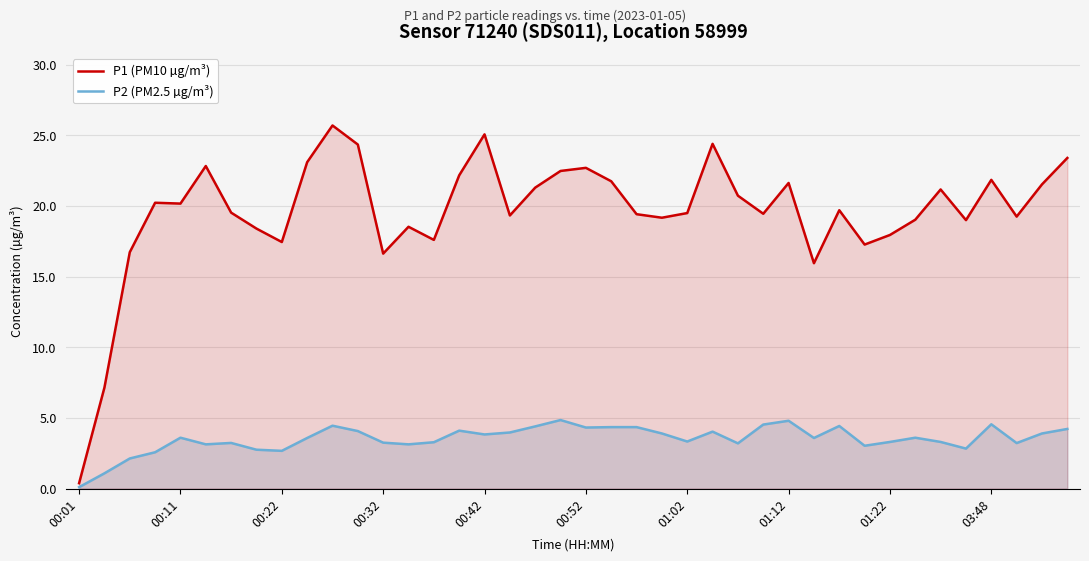

What is the smallest value displayed?

0.1